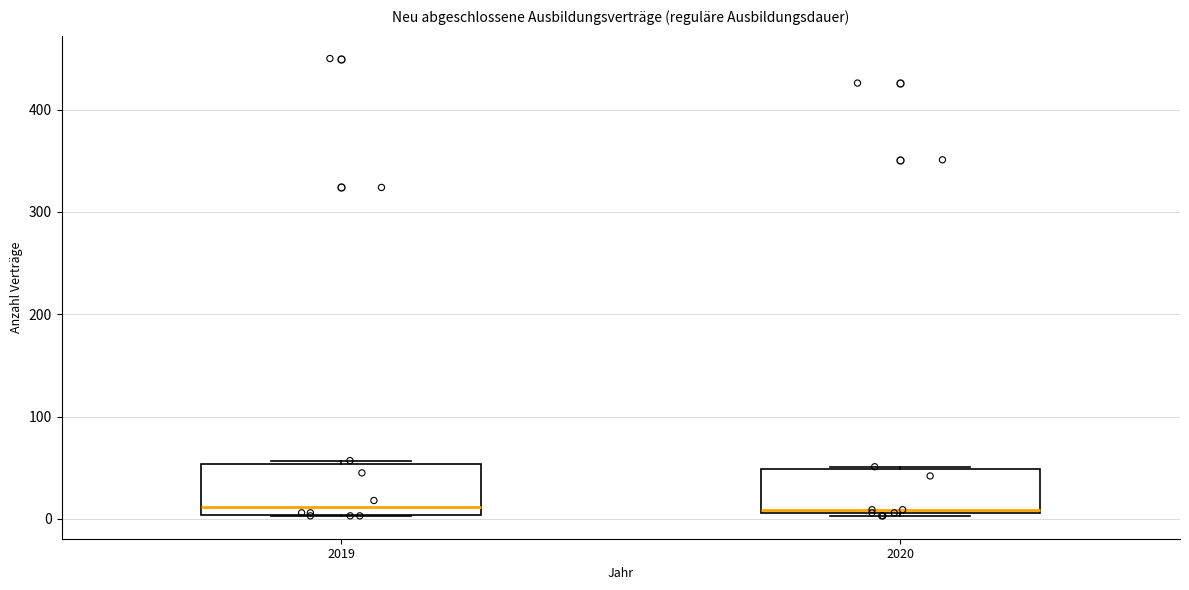

Reading left to right, read every box against the y-axis: the position of its median line, the range the box covers, and the ends of its whiskers. The values are not printed on the chart, so give them approximately, as read against the axis.

2019: median 10, box 0 to 50, whiskers 0 to 60
2020: median 10, box 10 to 50, whiskers 0 to 50